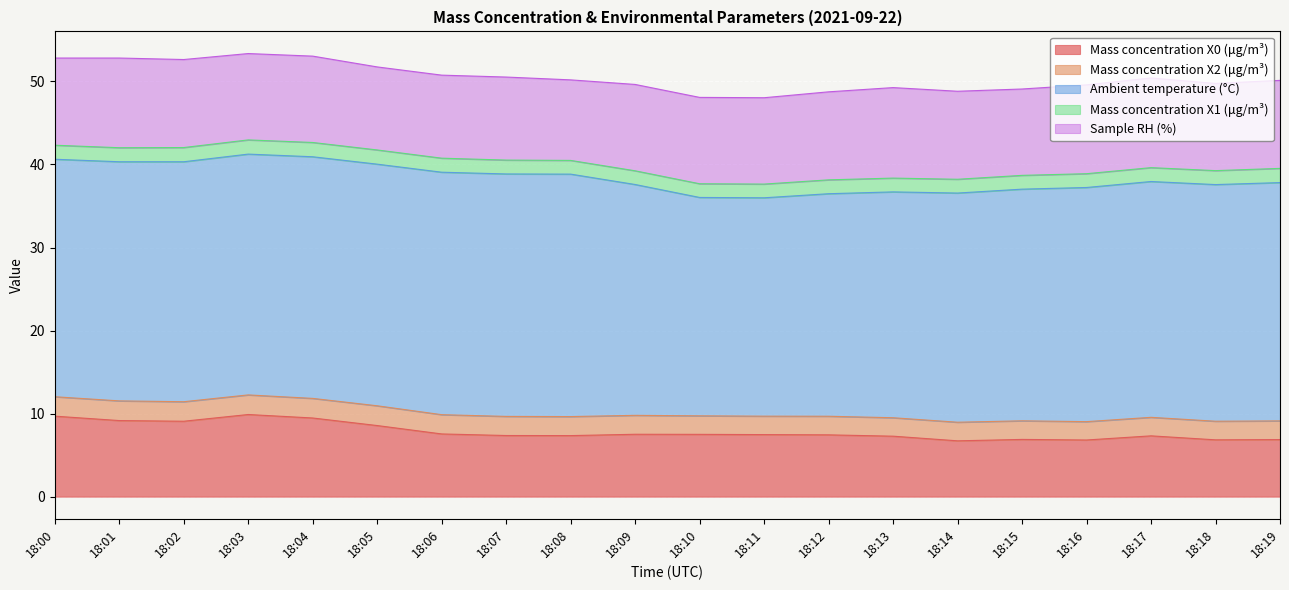

Which category has the highest value in the Ambient temperature (°C) series?

18:06